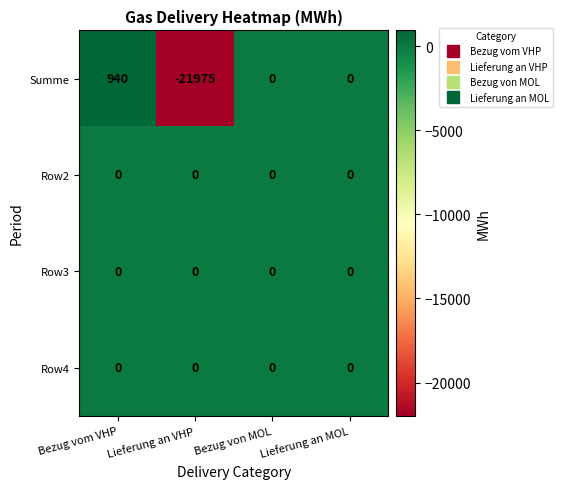

What is the average value of the Summe series?

-5259